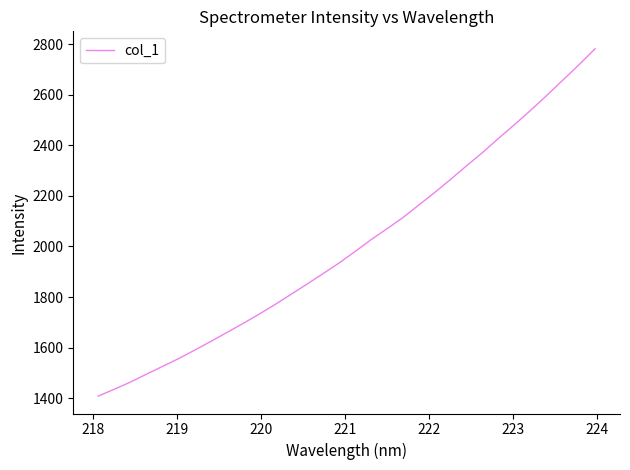

Reading left to right, extract all data points from this chart.

1408.2	1435.2	1463.4	1494.6	1525.2	1556.1	1589.4	1623.7	1658.9	1694.2	1731.0	1769.3	1809.7	1850.1	1891.5	1933.6	1979.0	2026.1	2069.5	2113.9	2164.0	2214.0	2266.2	2320.2	2372.7	2428.9	2483.4	2539.6	2598.0	2658.5	2718.6	2781.5